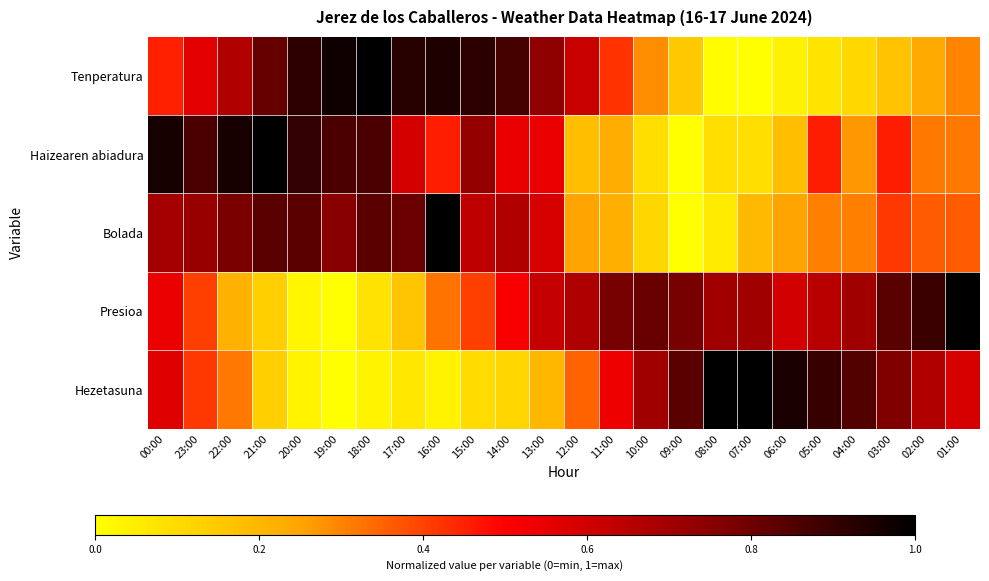

What is the total value across all series at 12:00?

2.1